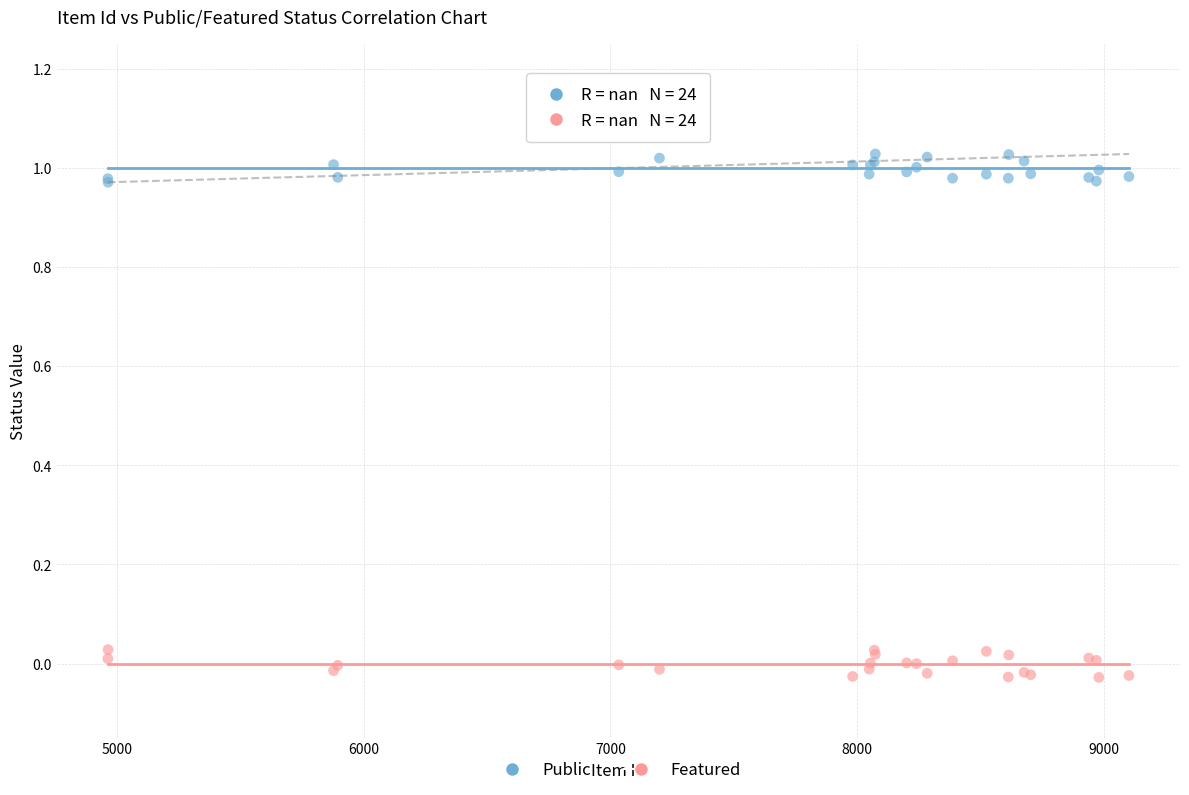

Which series reaches the minimum Y coordinate?

Featured